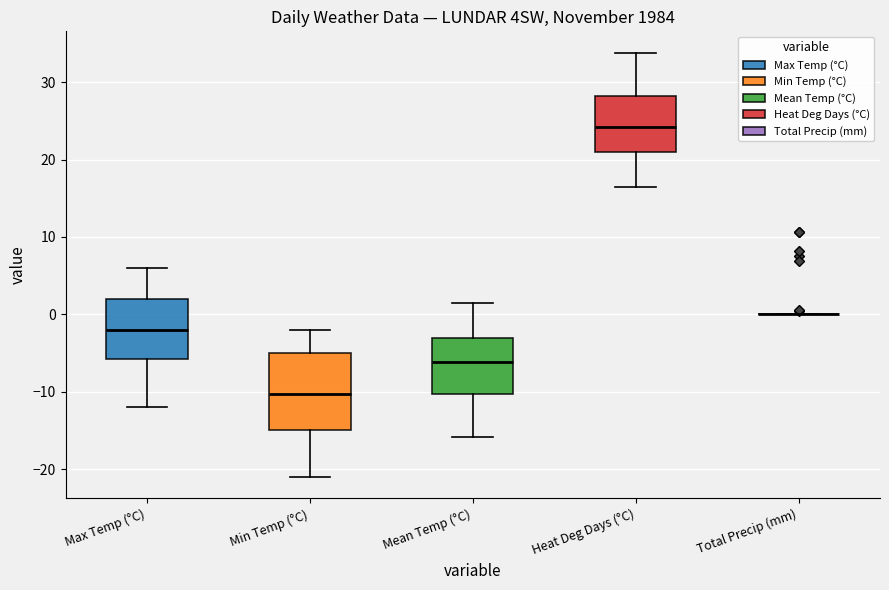

Which box is the tallest, from its lower edge to its upper edge?

Min Temp (°C)